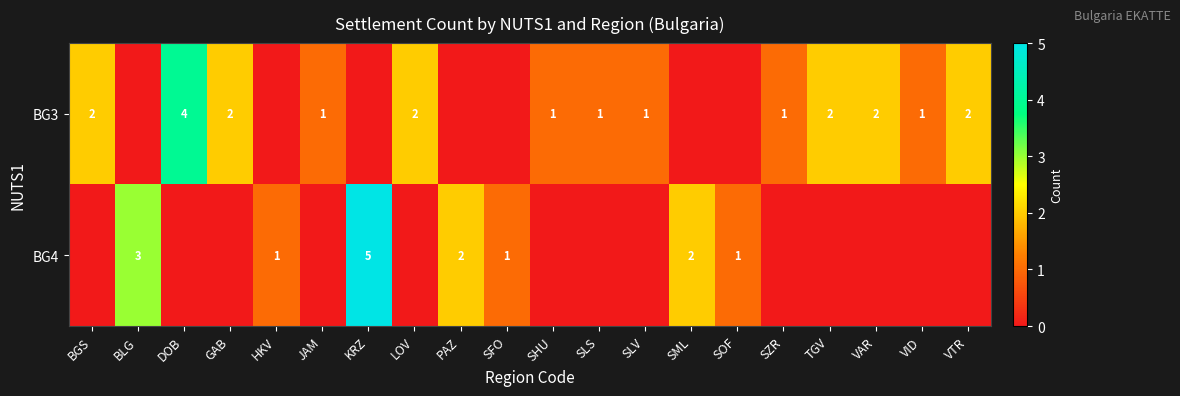

The value of BG4 at SML is 3. True or false?

False